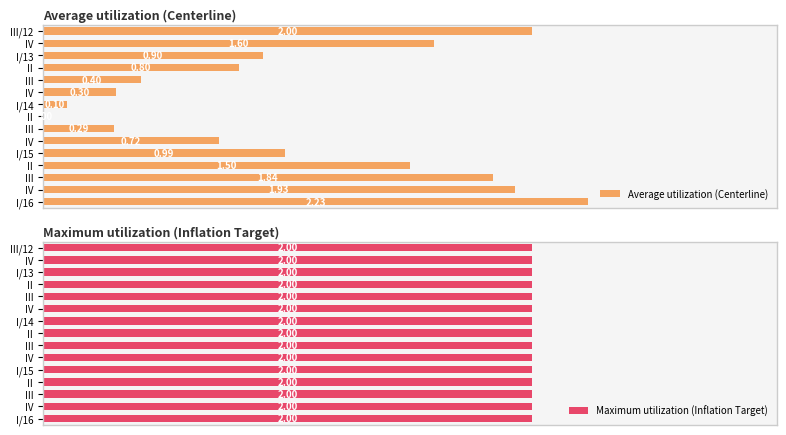

What is the value of the Average utilization (Centerline) bar at the 1st from the left?

2.0